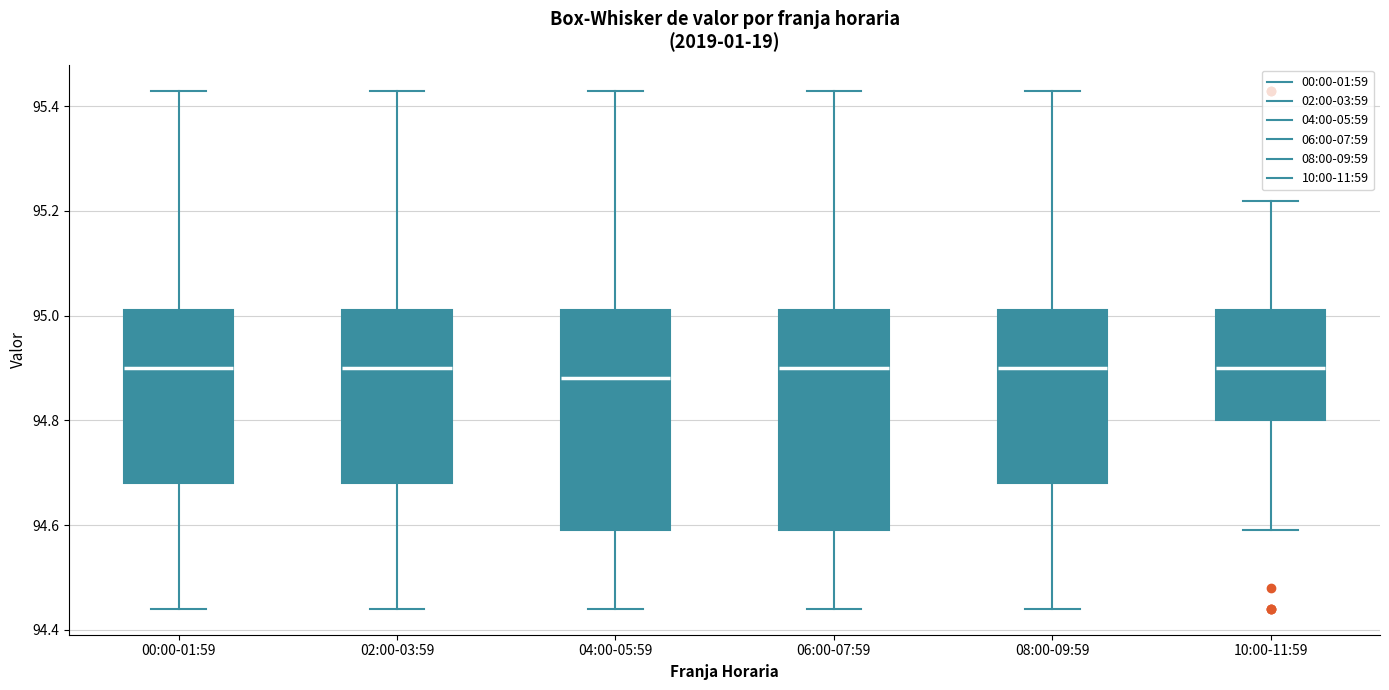

Reading left to right, transcribe this box plot: for each box, give where its median line is, the range the box spans, and where its two whiskers end, as read against the y-axis. The values are not printed on the chart, so give them approximately, as read against the axis.

00:00-01:59: median 94.90, box 94.68 to 95.02, whiskers 94.44 to 95.44
02:00-03:59: median 94.90, box 94.68 to 95.02, whiskers 94.44 to 95.44
04:00-05:59: median 94.88, box 94.60 to 95.02, whiskers 94.44 to 95.44
06:00-07:59: median 94.90, box 94.60 to 95.02, whiskers 94.44 to 95.44
08:00-09:59: median 94.90, box 94.68 to 95.02, whiskers 94.44 to 95.44
10:00-11:59: median 94.90, box 94.80 to 95.02, whiskers 94.60 to 95.22